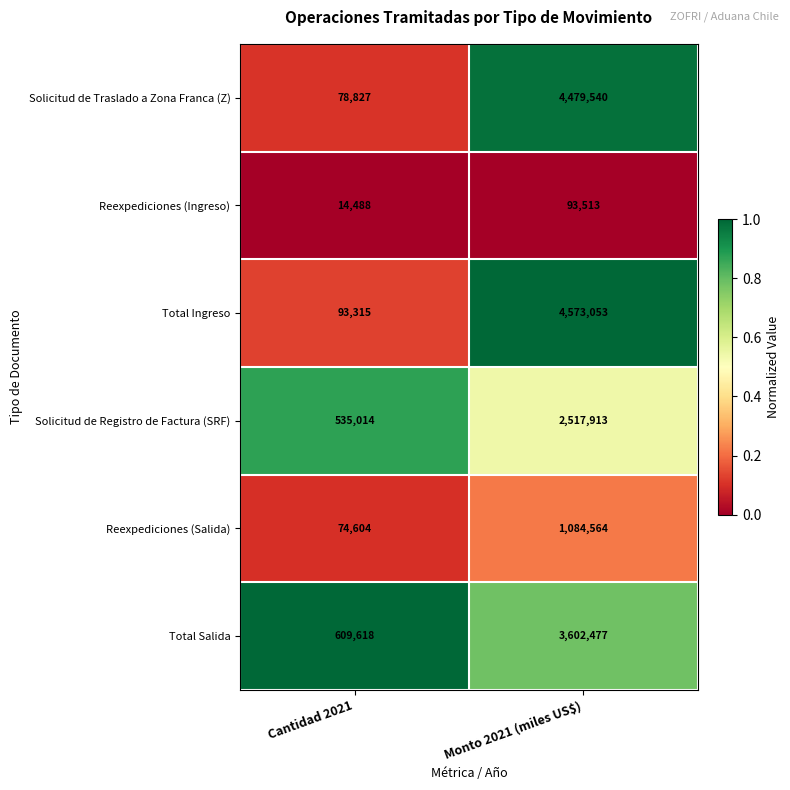

What is the average value of the Solicitud de Traslado a Zona Franca (Z) series?

2279184